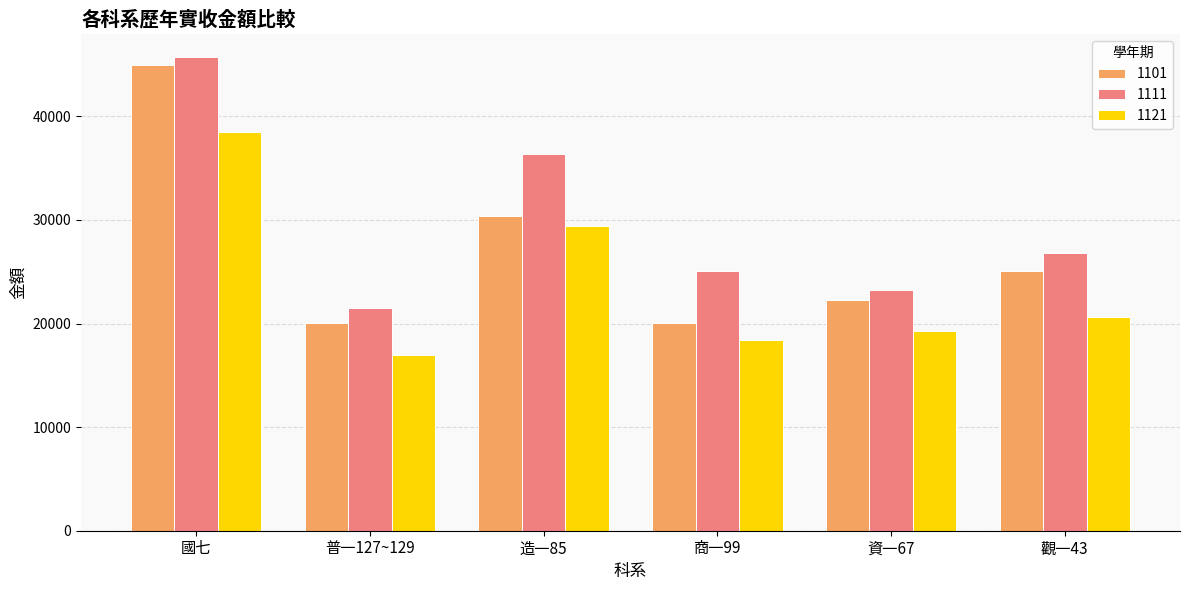

Does the chart contain any negative values?

No